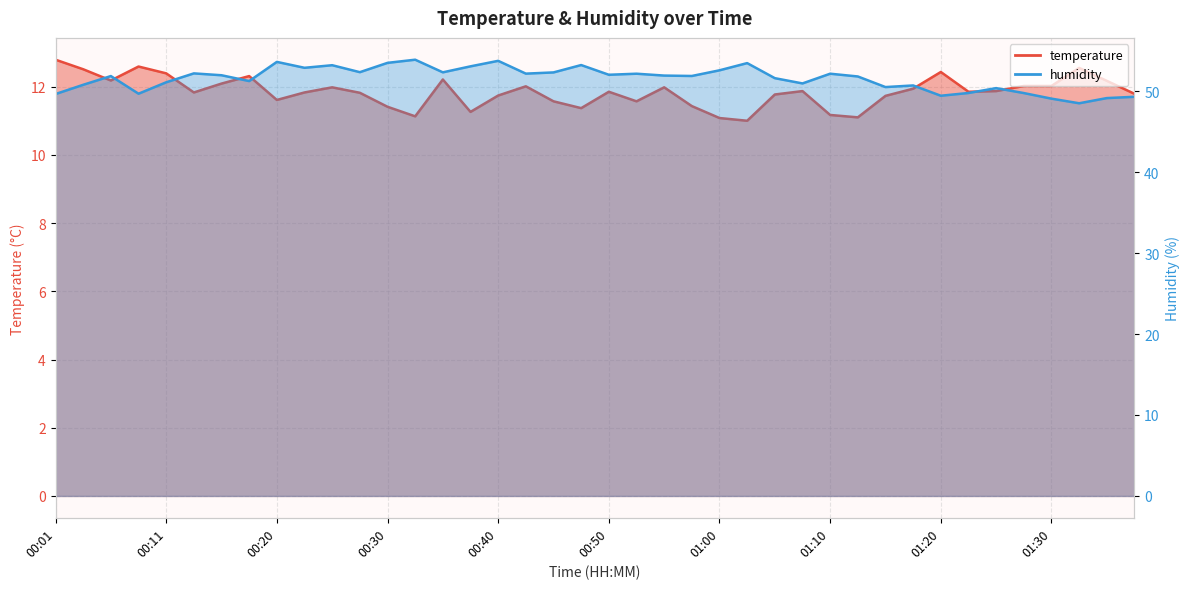

What is the label of the 30th point from the left?

01:12